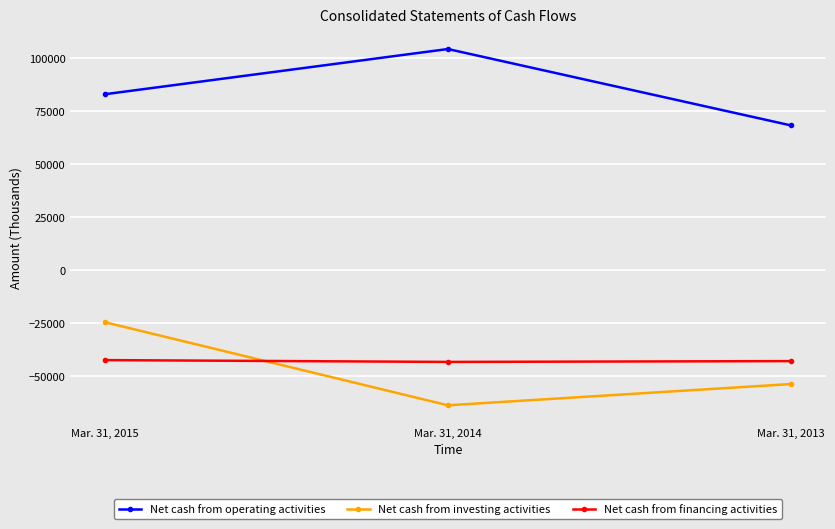

Which label corresponds to the smallest value in the chart?

Mar. 31, 2014